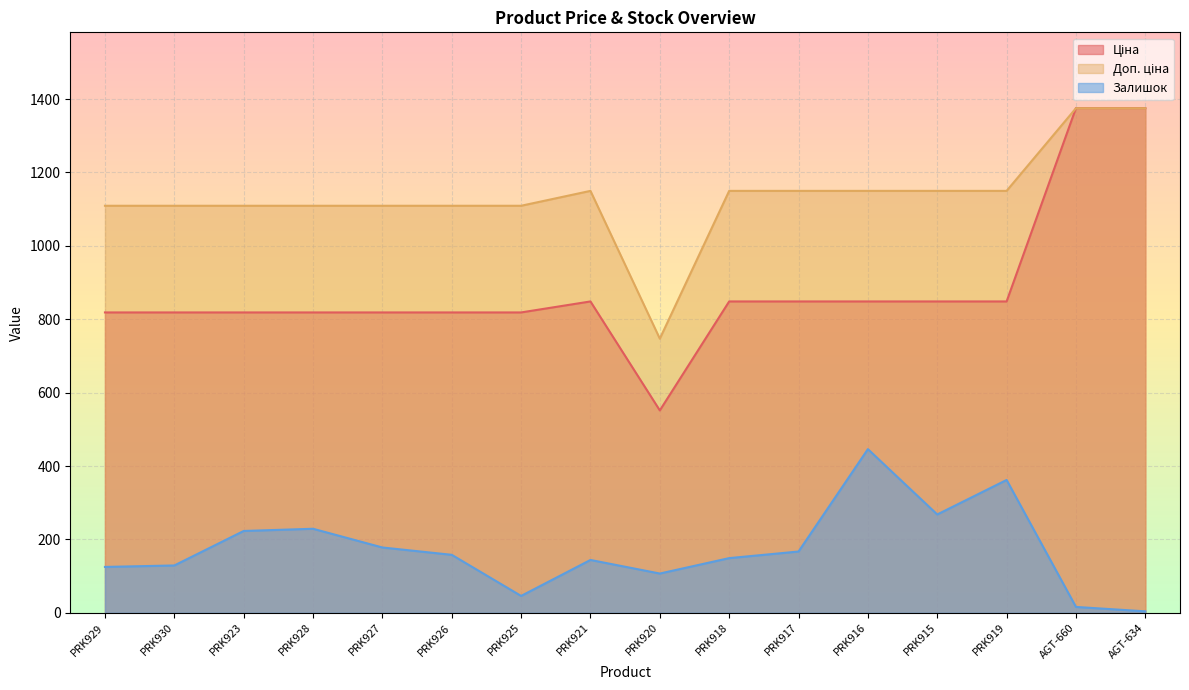

Between PRK923 and PRK926, which series saw the biggest shift?

Залишок